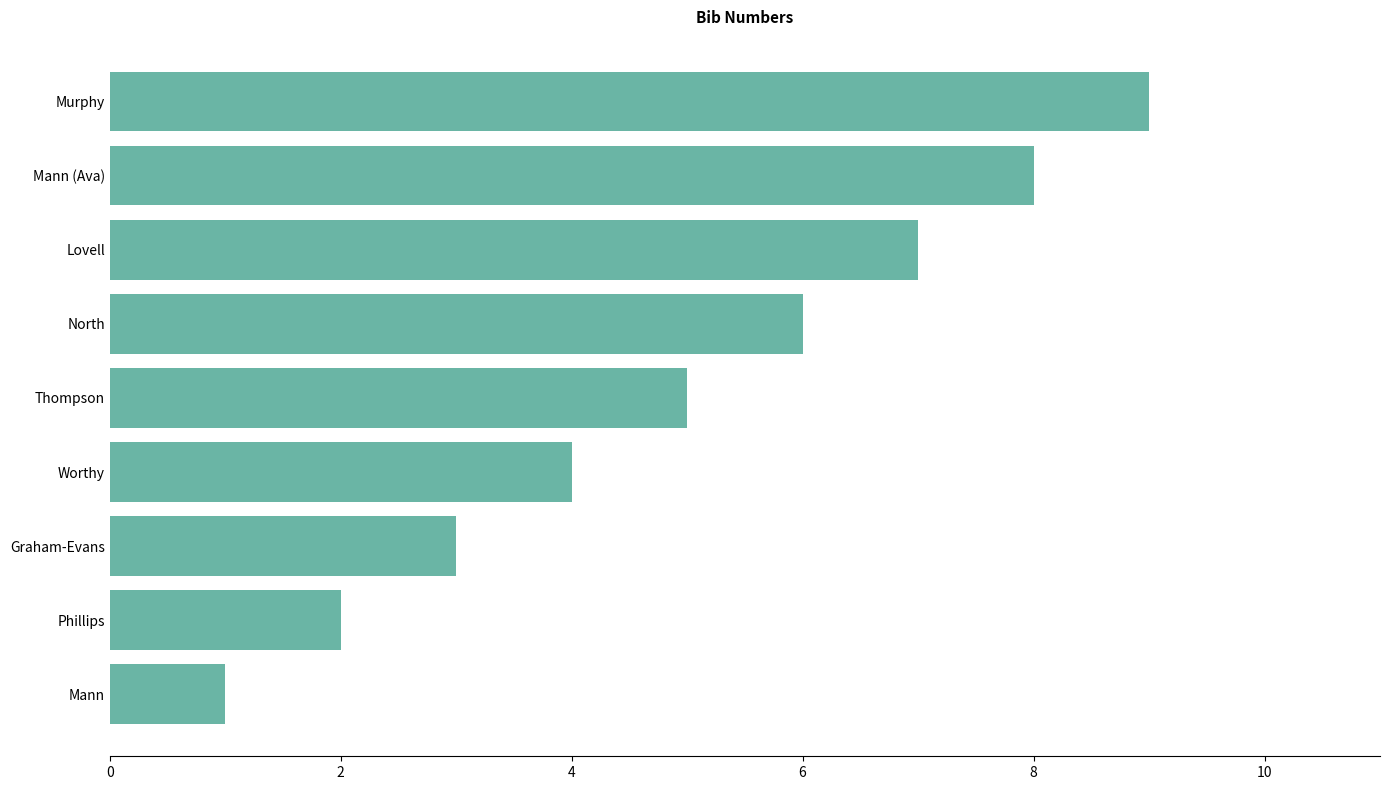

Rank the categories by value from lowest to highest.

Mann, Phillips, Graham-Evans, Worthy, Thompson, North, Lovell, Mann (Ava), Murphy